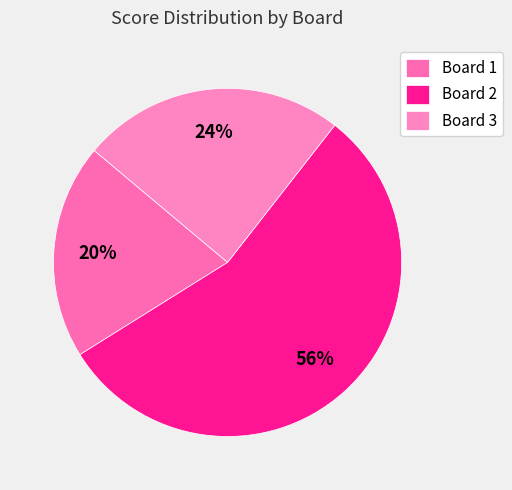

Approximately how many times larger is the value at Board 2 compared to Board 1?

2.8